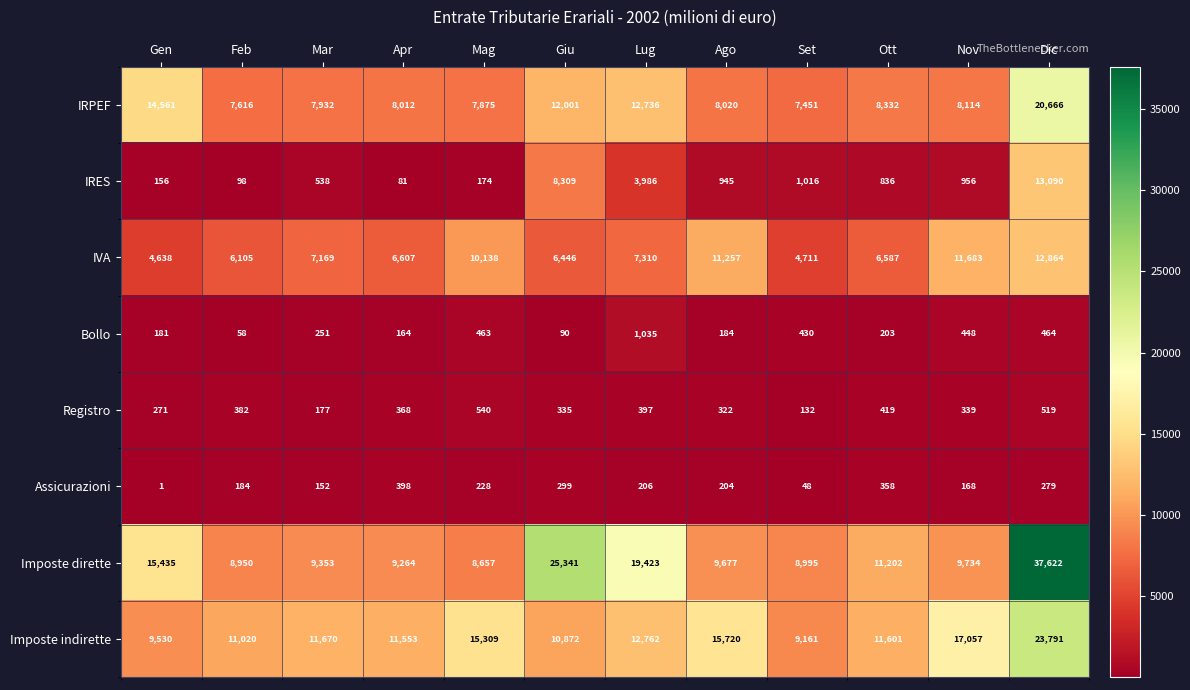

Which series has the largest total across all categories?

Imposte dirette